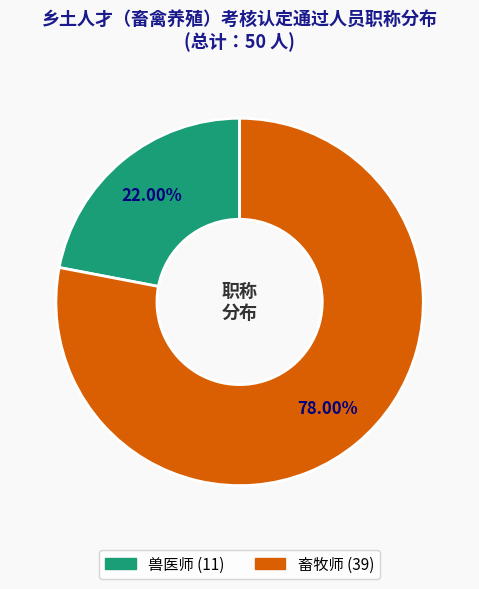

Count the number of slices in the pie.

2